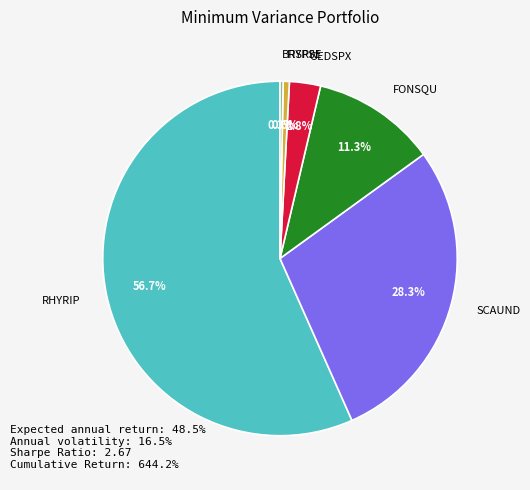

What portion of the pie excludes SCAUND?

71.7%